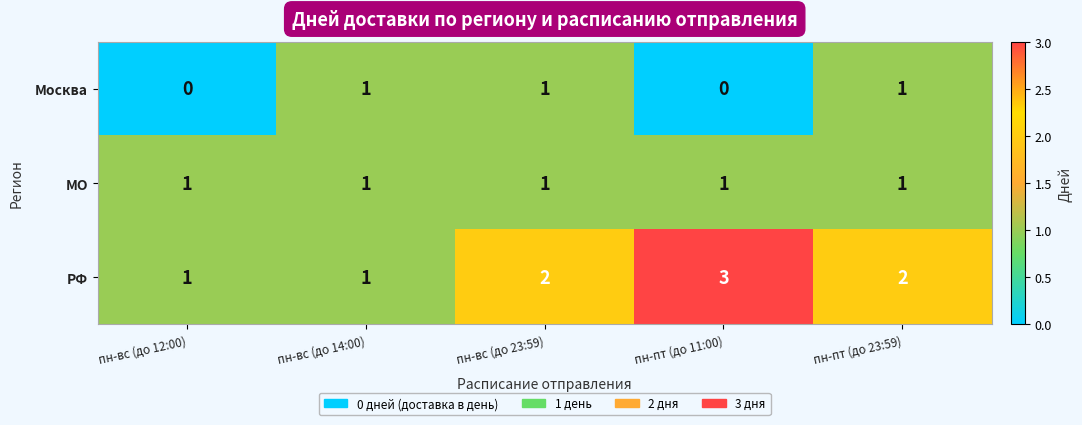

Reading right to left, transcribe all the data shown in this chart.

Москва: пн-пт (до 23:59)=1	пн-пт (до 11:00)=0	пн-вс (до 23:59)=1	пн-вс (до 14:00)=1	пн-вс (до 12:00)=0
МО: пн-пт (до 23:59)=1	пн-пт (до 11:00)=1	пн-вс (до 23:59)=1	пн-вс (до 14:00)=1	пн-вс (до 12:00)=1
РФ: пн-пт (до 23:59)=2	пн-пт (до 11:00)=3	пн-вс (до 23:59)=2	пн-вс (до 14:00)=1	пн-вс (до 12:00)=1